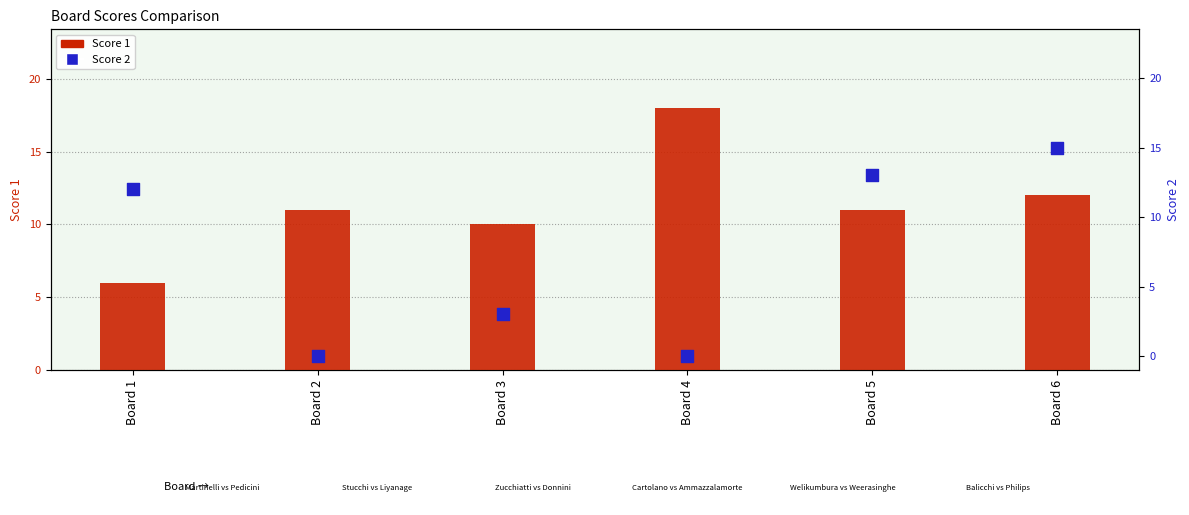

Which series reaches the maximum Y coordinate?

Score 1